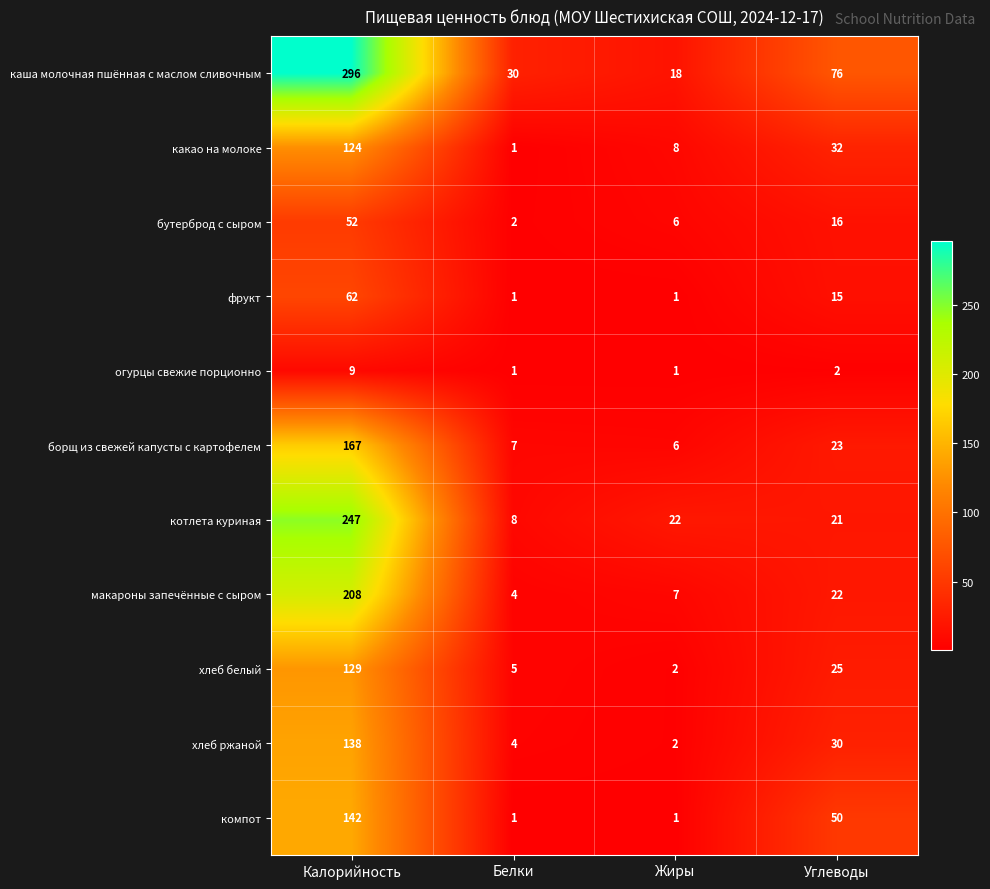

At Калорийность, list the series in order from smallest to largest.

огурцы свежие порционно, бутерброд с сыром, фрукт, какао на молоке, хлеб белый, хлеб ржаной, компот, борщ из свежей капусты с картофелем, макароны запечённые с сыром, котлета куриная, каша молочная пшённая с маслом сливочным